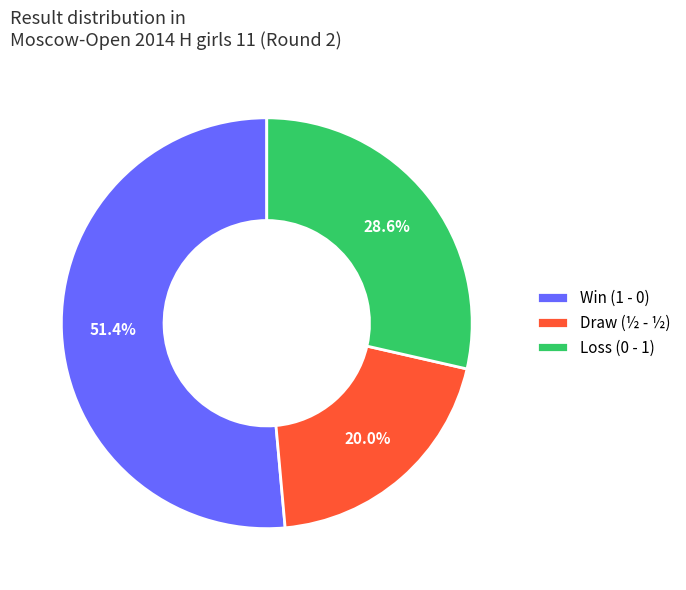

Count the number of slices in the pie.

3